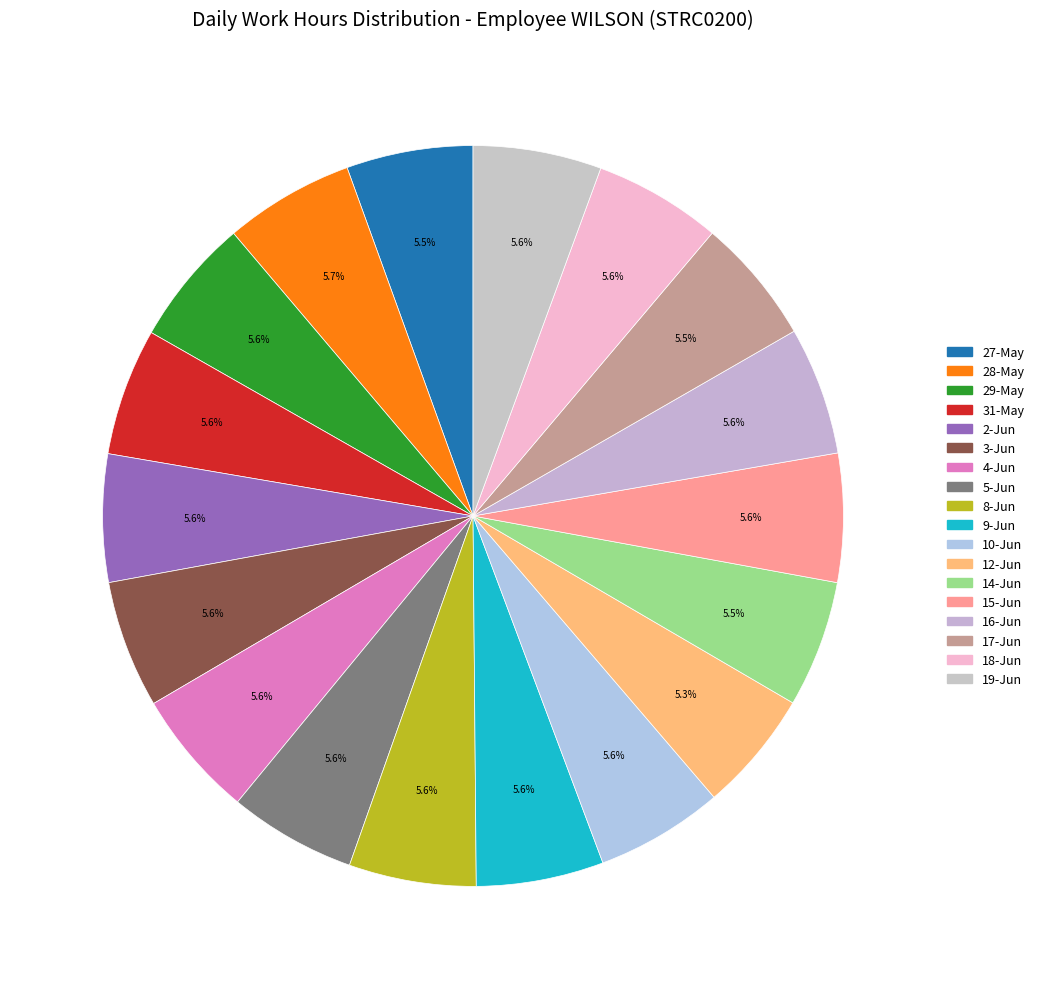

To the nearest percent, what portion does 10-Jun represent?

6%